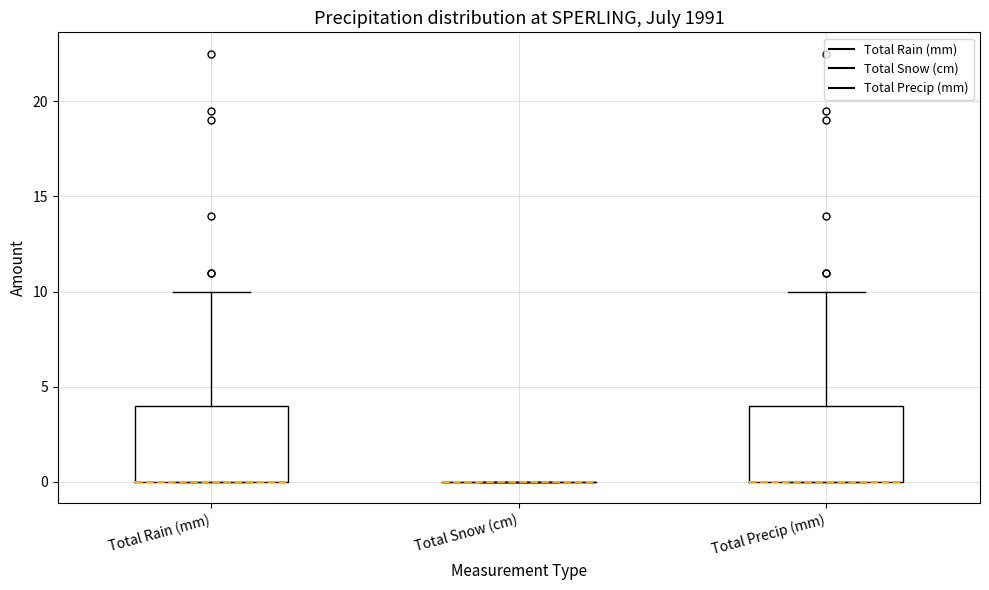

Where does the upper whisker of the box for Total Rain (mm) end on the y-axis? The values are not printed on the chart, so give them approximately, as read against the axis.

10